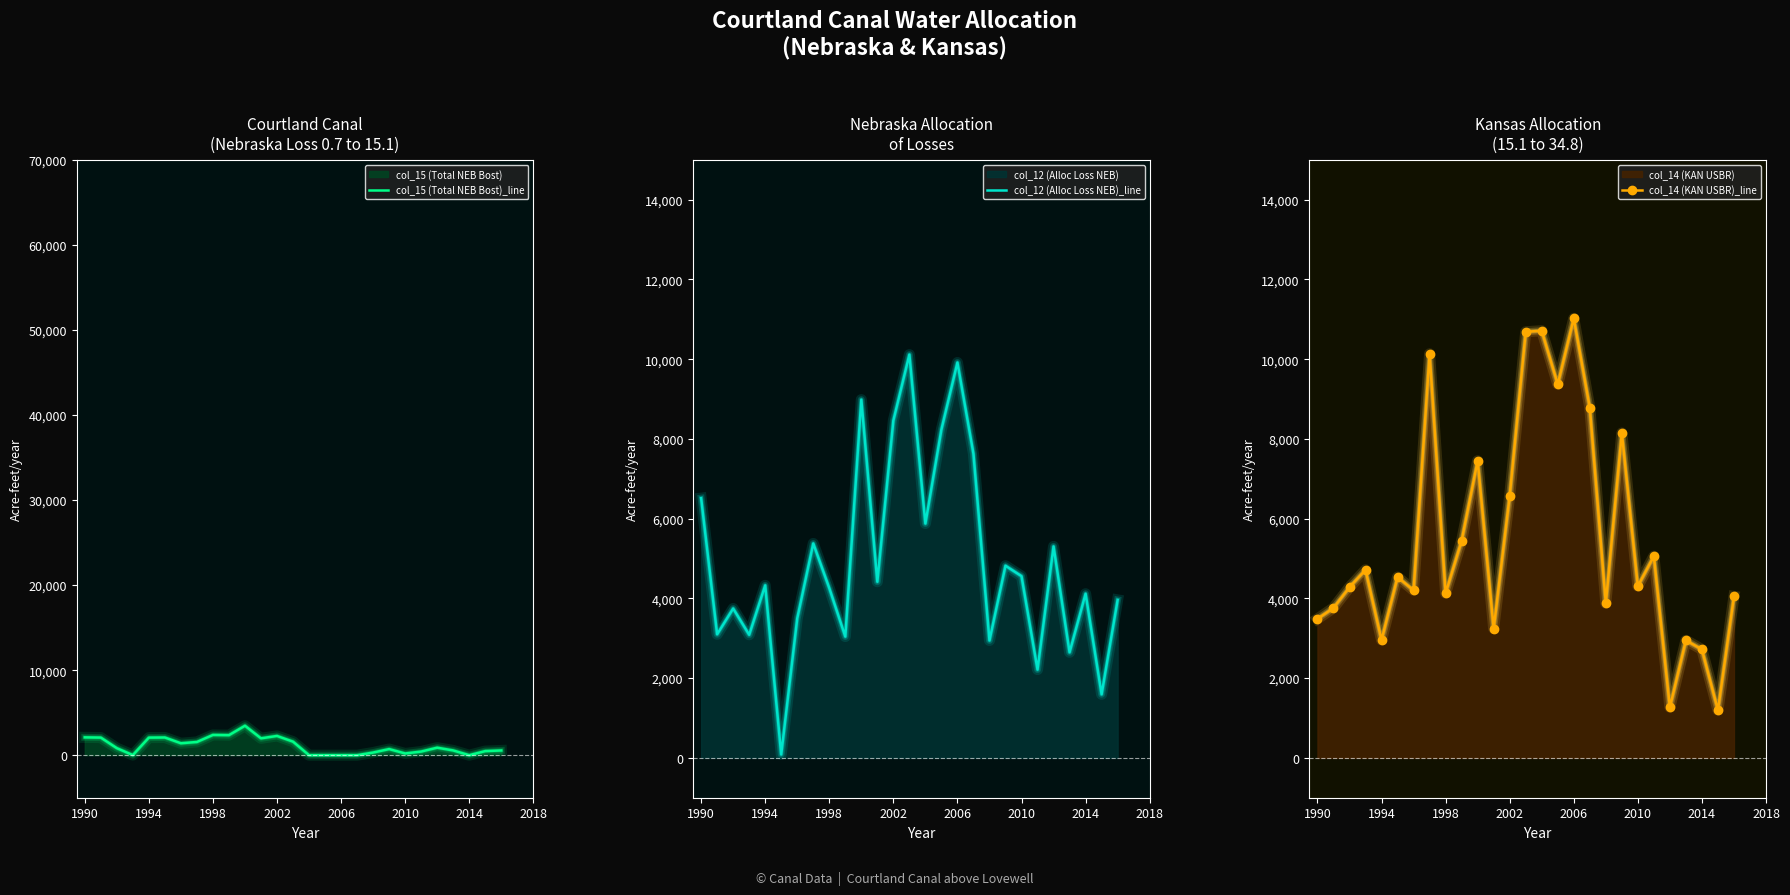

Does the chart have visible grid lines?

No